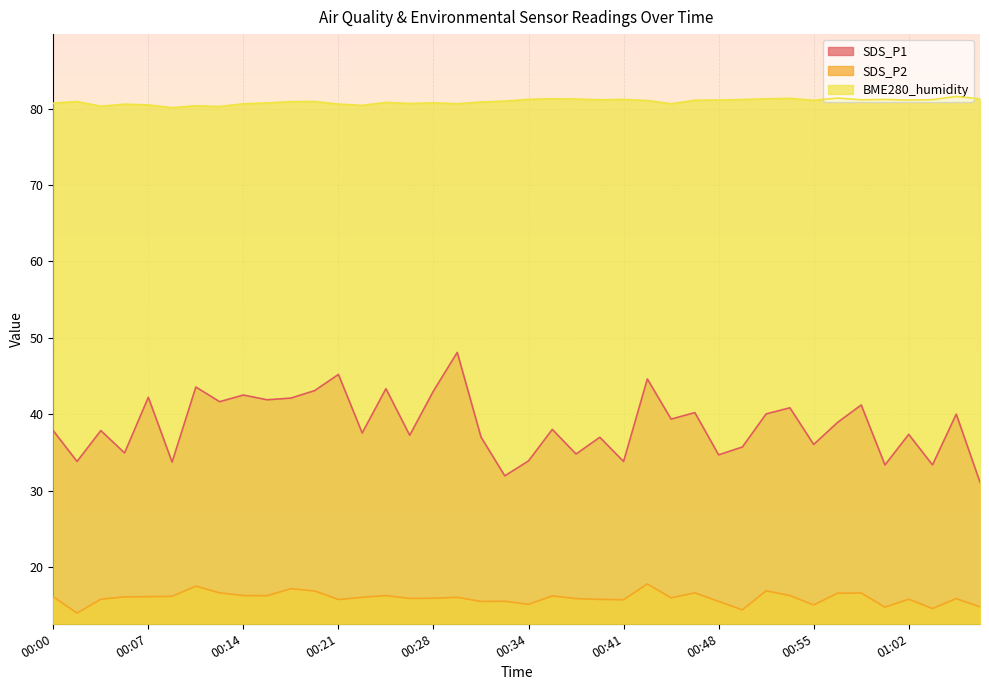

What is the difference between the highest and lowest values at 00:11?

62.9